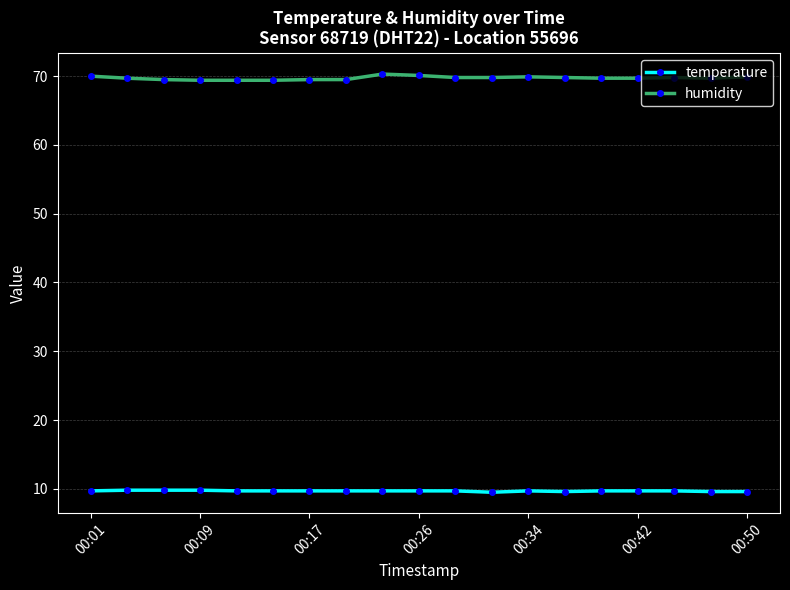

What is the smallest value displayed?

9.5